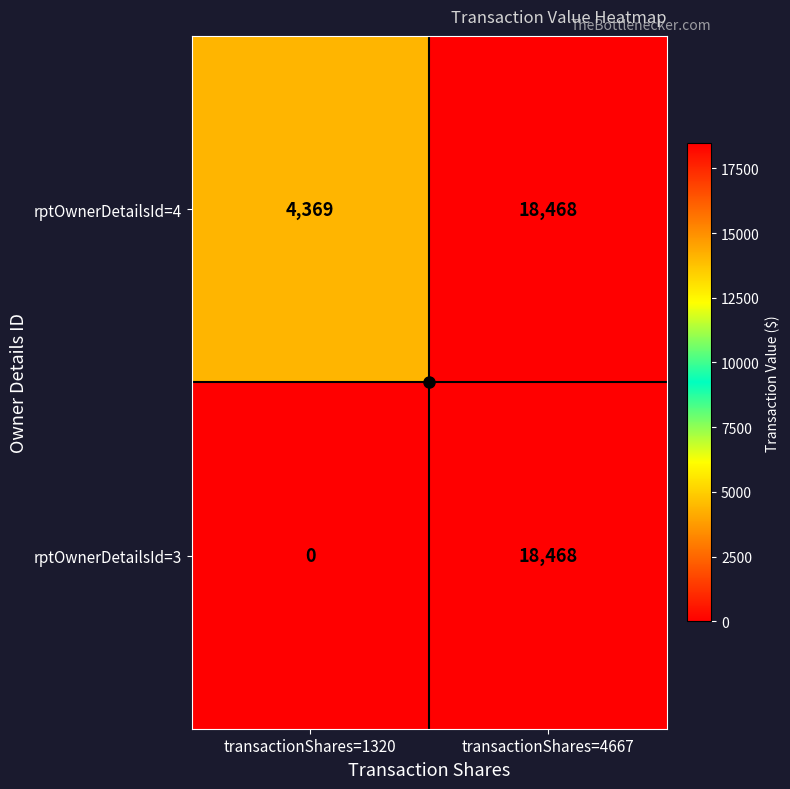

The value of rptOwnerDetailsId=3 at transactionShares=1320 is 0. True or false?

True